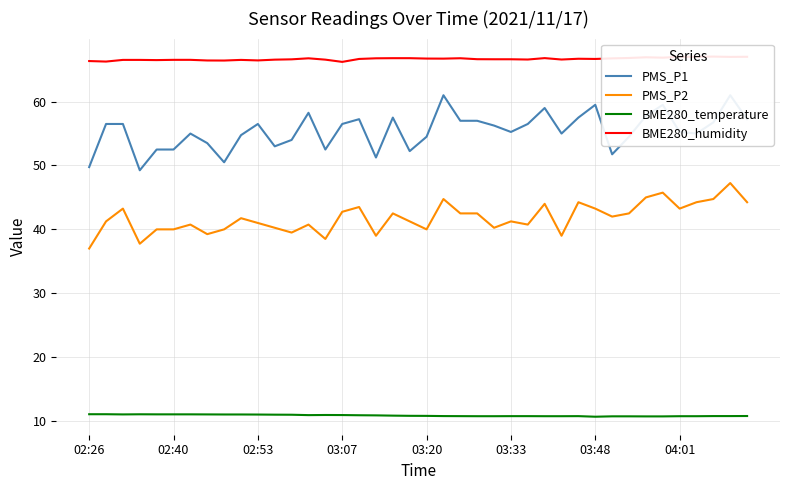

What is the difference between the highest and lowest values at 11?

55.6